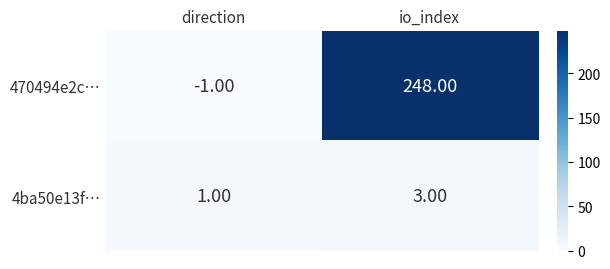

At direction, list the series in order from largest to smallest.

4ba50e13f…, 470494e2c…